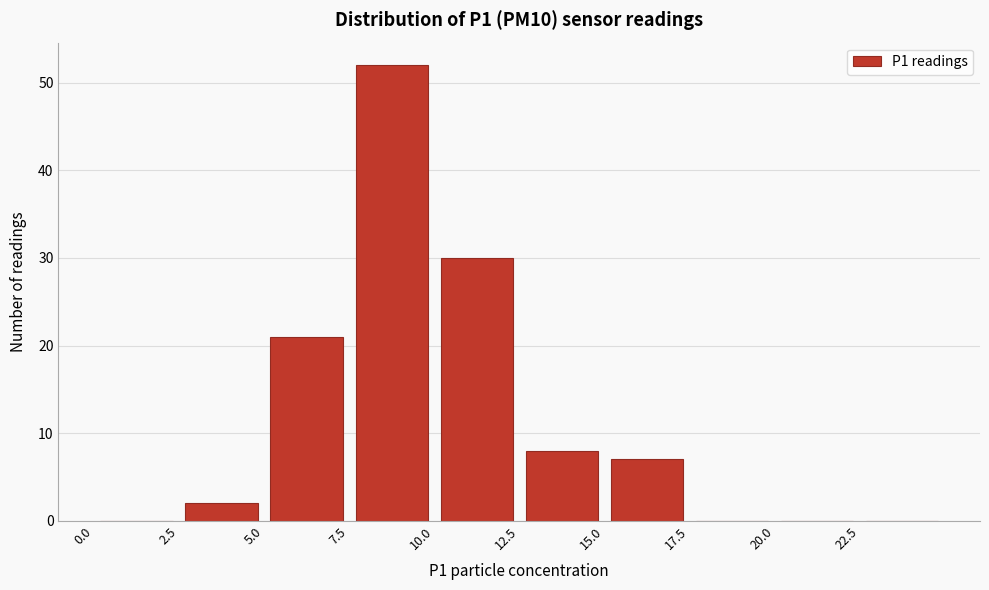

Reading left to right, list every bar in this chart as the range it spans on the x-axis followed by its height. The values are not printed on the chart, so give them approximately, as read against the axis.

0.0 to 2.5: 0
2.5 to 5.0: 2
5.0 to 7.5: 21
7.5 to 10.0: 52
10.0 to 12.5: 30
12.5 to 15.0: 8
15.0 to 17.5: 7
17.5 to 20.0: 0
20.0 to 22.5: 0
22.5 to 25.0: 0